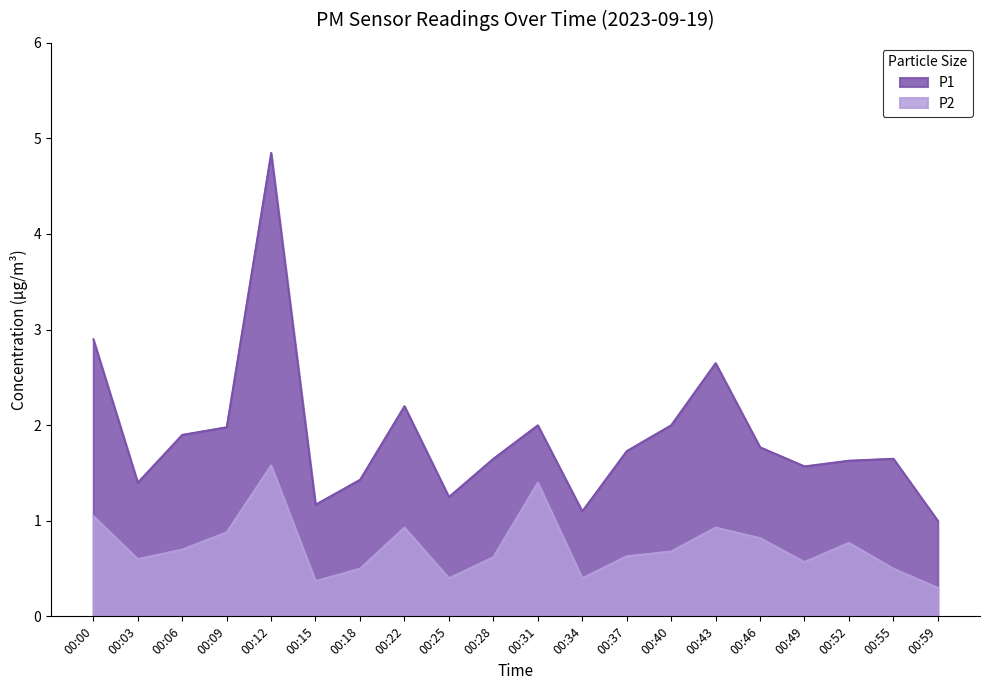

In P2, how many points are lower than both neighbors (excluding endpoints)?

5